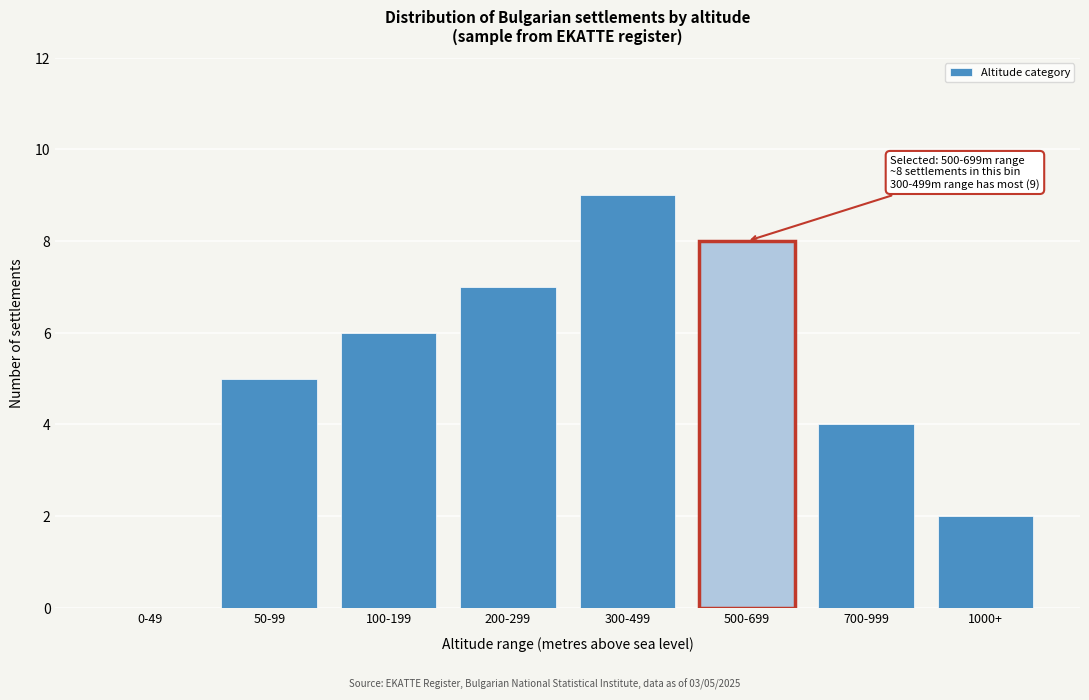

Reading left to right, transcribe all the data shown in this chart.

0-49=0	50-99=5	100-199=6	200-299=7	300-499=9	500-699=8	700-999=4	1000+=2